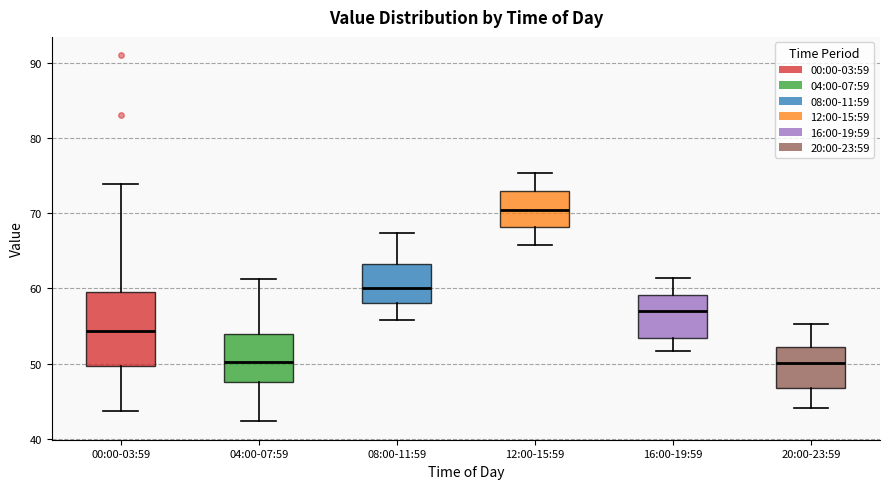

Where does the upper whisker of the box for 08:00-11:59 end on the y-axis? The values are not printed on the chart, so give them approximately, as read against the axis.

67